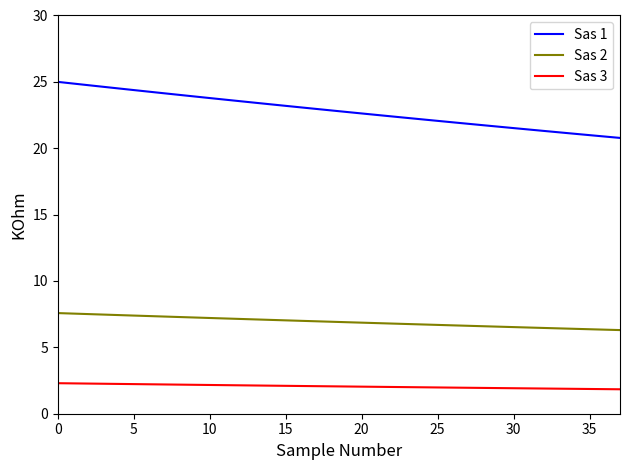

What is the highest value of the Sas 1 series?

25.0